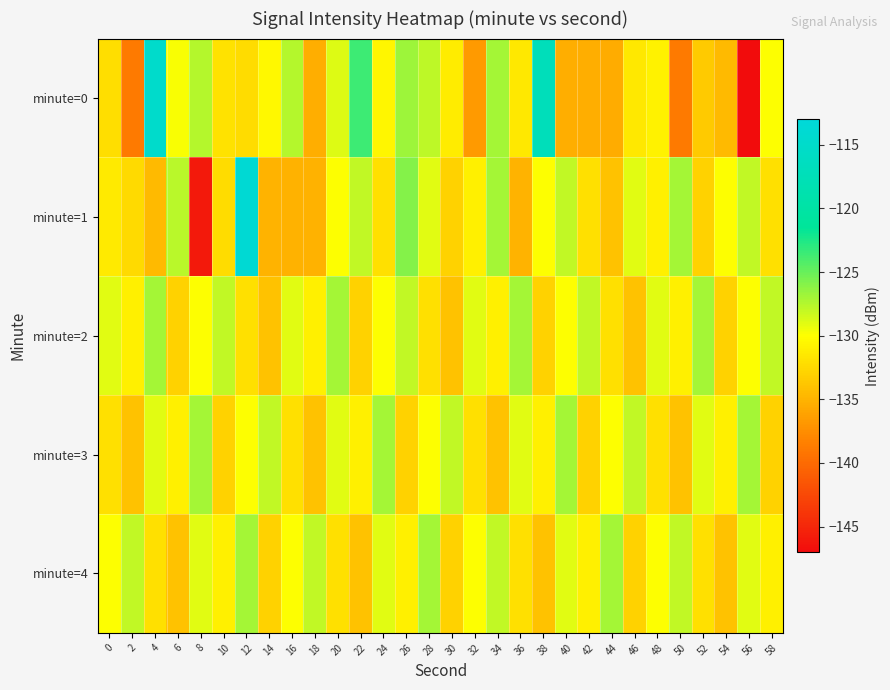

Reading right to left, list all the values displayed in this chart.

minute=0: 58=-129.9	56=-147.0	54=-134.6	52=-133.5	50=-138.8	48=-130.9	46=-131.5	44=-135.5	42=-135.4	40=-135.4	38=-117.0	36=-131.5	34=-126.9	32=-136.7	30=-131.3	28=-127.9	26=-126.8	24=-130.6	22=-123.6	20=-128.9	18=-135.4	16=-127.5	14=-130.5	12=-132.3	10=-132.0	8=-127.5	6=-129.9	4=-114.8	2=-138.8	0=-132.2
minute=1: 58=-132.0	56=-128.0	54=-130.0	52=-133.0	50=-127.0	48=-131.0	46=-129.0	44=-134.0	42=-132.0	40=-128.0	38=-130.0	36=-135.0	34=-127.0	32=-131.0	30=-133.0	28=-129.0	26=-126.0	24=-132.0	22=-128.0	20=-130.0	18=-135.1	16=-135.1	14=-135.0	12=-113.7	10=-132.3	8=-146.1	6=-127.7	4=-134.6	2=-132.4	0=-131.5
minute=2: 58=-128.0	56=-130.0	54=-133.0	52=-127.0	50=-131.0	48=-129.0	46=-134.0	44=-132.0	42=-128.0	40=-130.0	38=-133.0	36=-127.0	34=-131.0	32=-129.0	30=-134.0	28=-132.0	26=-128.0	24=-130.0	22=-133.0	20=-127.0	18=-131.0	16=-129.0	14=-134.0	12=-132.0	10=-128.0	8=-130.0	6=-133.0	4=-127.0	2=-131.0	0=-129.0
minute=3: 58=-133.0	56=-127.0	54=-131.0	52=-129.0	50=-134.0	48=-132.0	46=-128.0	44=-130.0	42=-133.0	40=-127.0	38=-131.0	36=-129.0	34=-134.0	32=-132.0	30=-128.0	28=-130.0	26=-133.0	24=-127.0	22=-131.0	20=-129.0	18=-134.0	16=-132.0	14=-128.0	12=-130.0	10=-133.0	8=-127.0	6=-131.0	4=-129.0	2=-134.0	0=-132.0
minute=4: 58=-131.0	56=-129.0	54=-134.0	52=-132.0	50=-128.0	48=-130.0	46=-133.0	44=-127.0	42=-131.0	40=-129.0	38=-134.0	36=-132.0	34=-128.0	32=-130.0	30=-133.0	28=-127.0	26=-131.0	24=-129.0	22=-134.0	20=-132.0	18=-128.0	16=-130.0	14=-133.0	12=-127.0	10=-131.0	8=-129.0	6=-134.0	4=-132.0	2=-128.0	0=-130.0